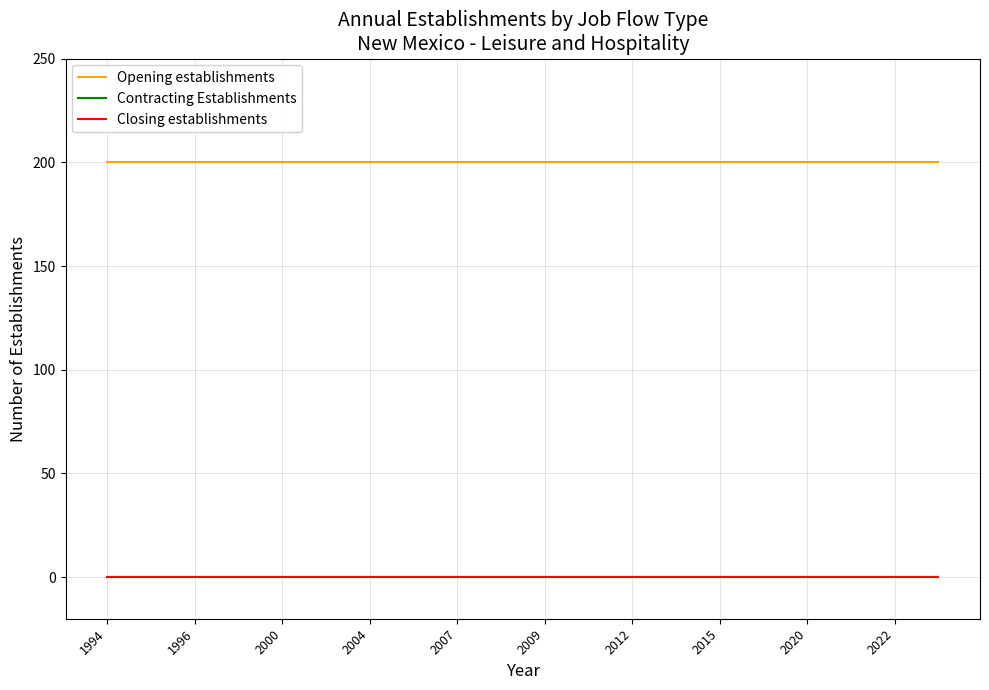

Does the chart display data point markers on the line(s)?

No